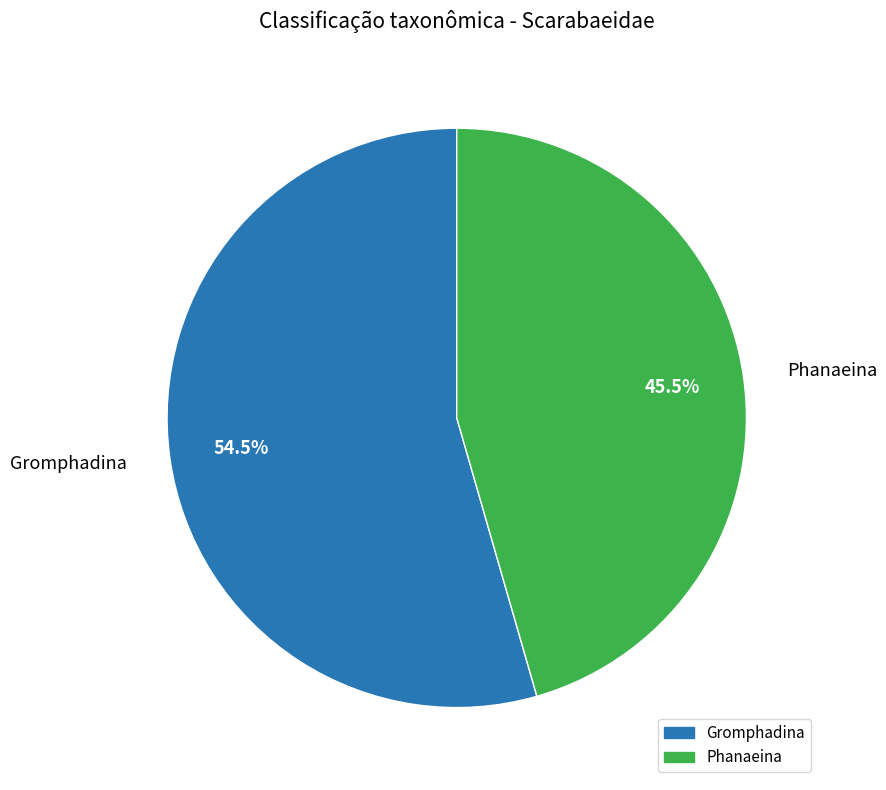

Which has a higher value, Gromphadina or Phanaeina?

Gromphadina